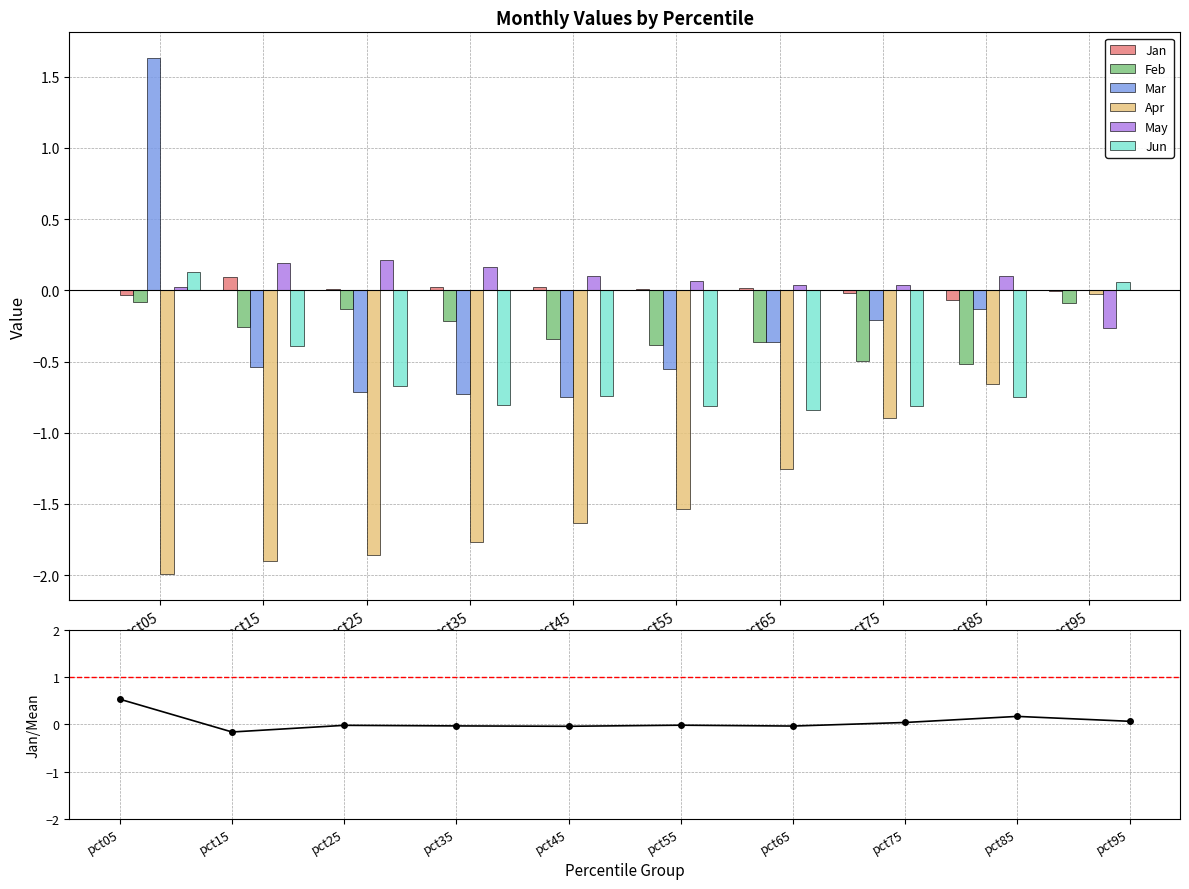

Which series has the largest range (max minus min)?

Mar